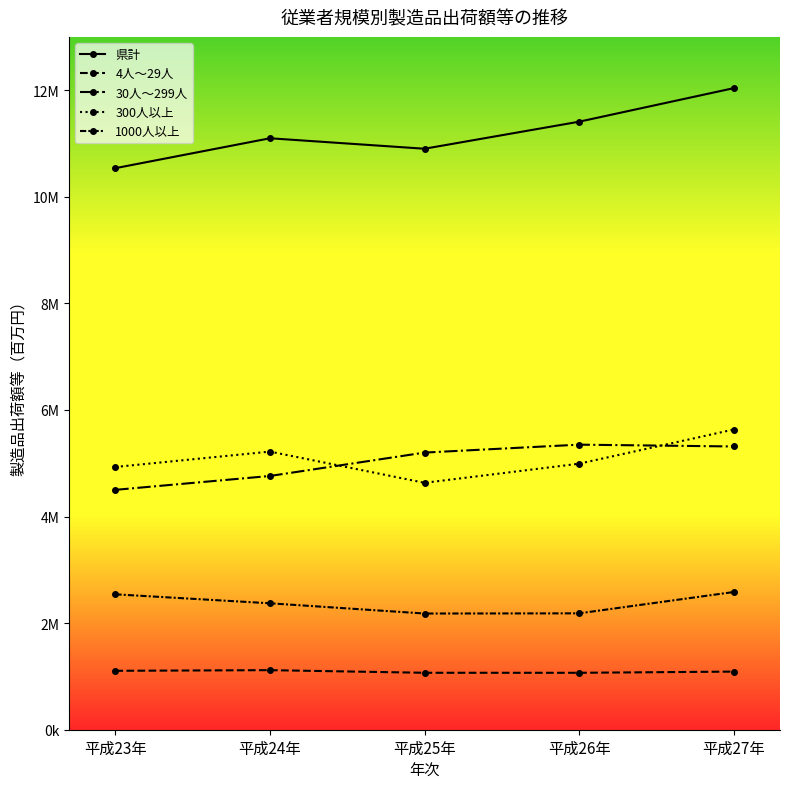

Is this an area chart (filled region under the line)?

No